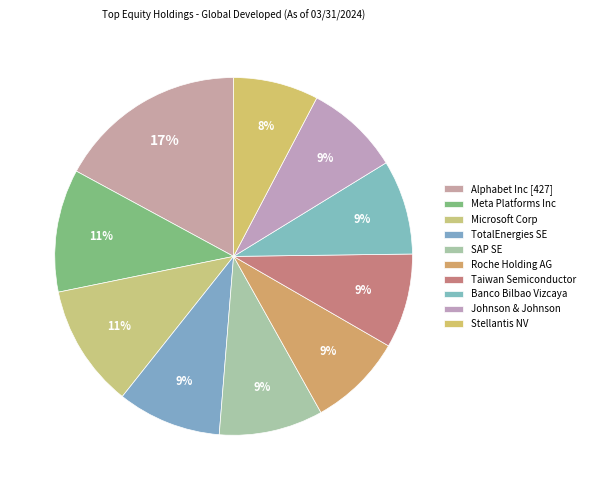

Which slice is the smallest?

Stellantis NV